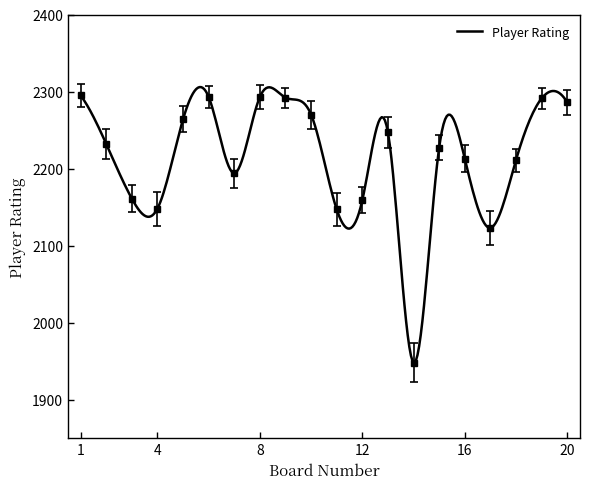

What is the greatest value displayed?

2295